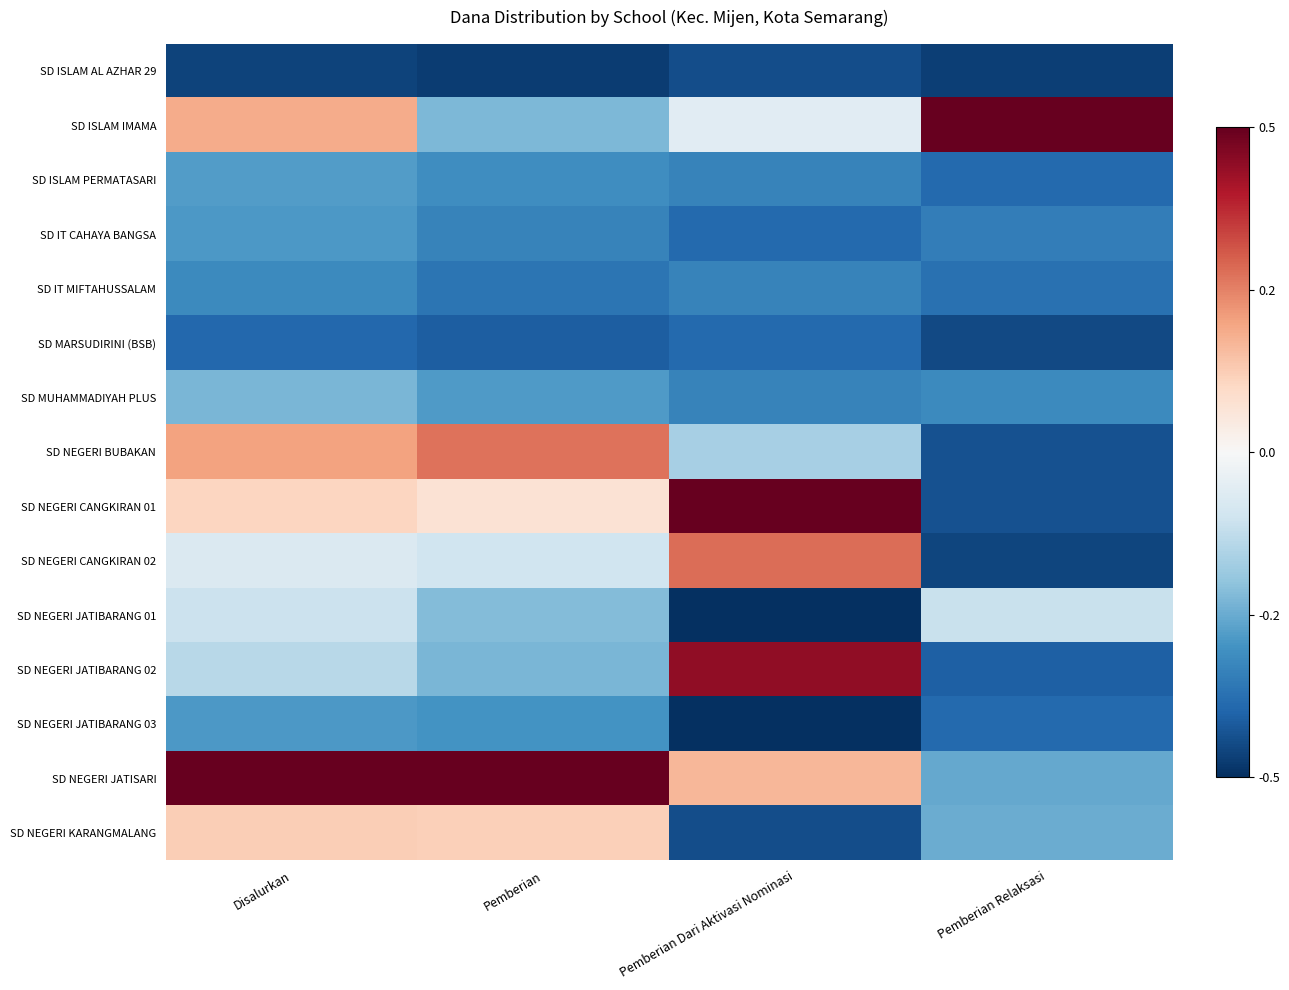

How many categories are shown in the chart?

4